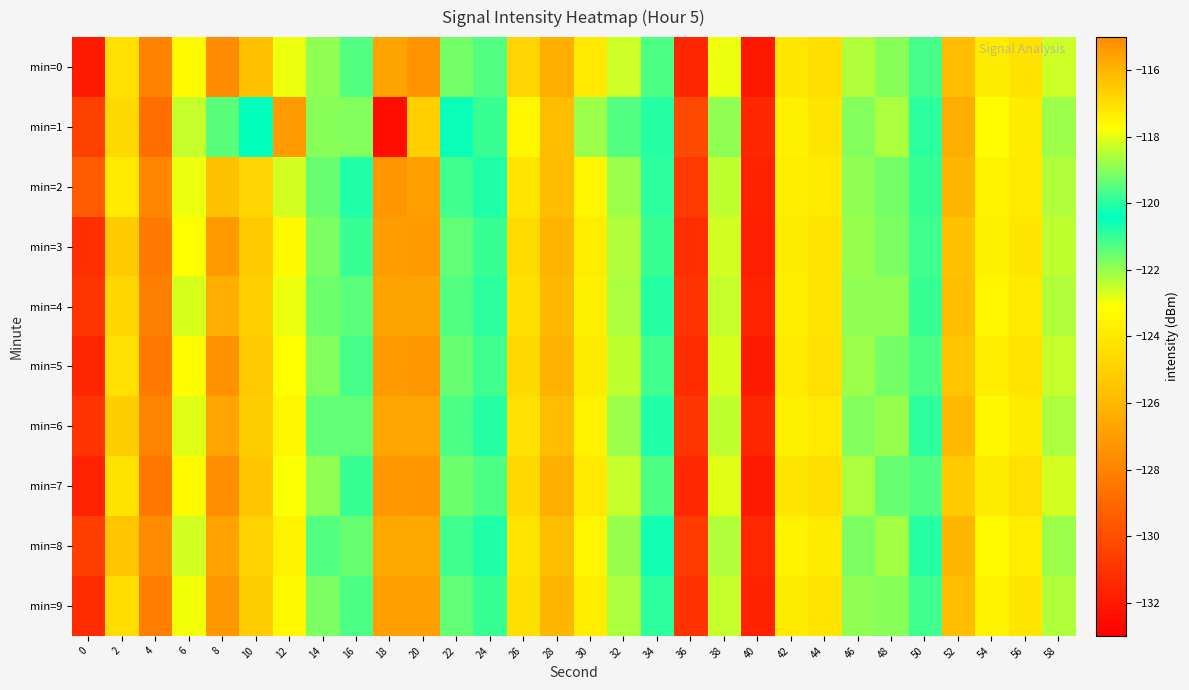

At which category is the sum across all series the highest?

8